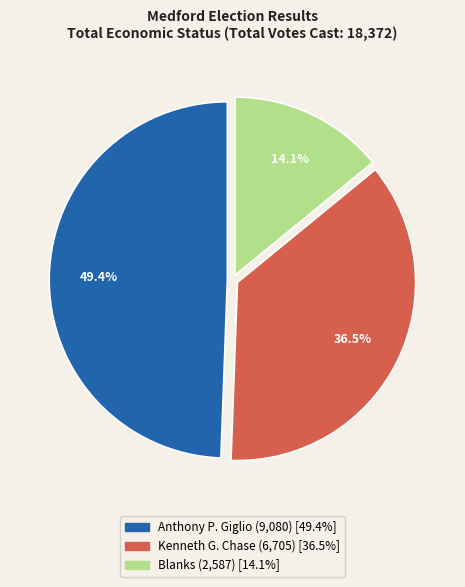

Which category has the smallest portion of the pie?

Blanks